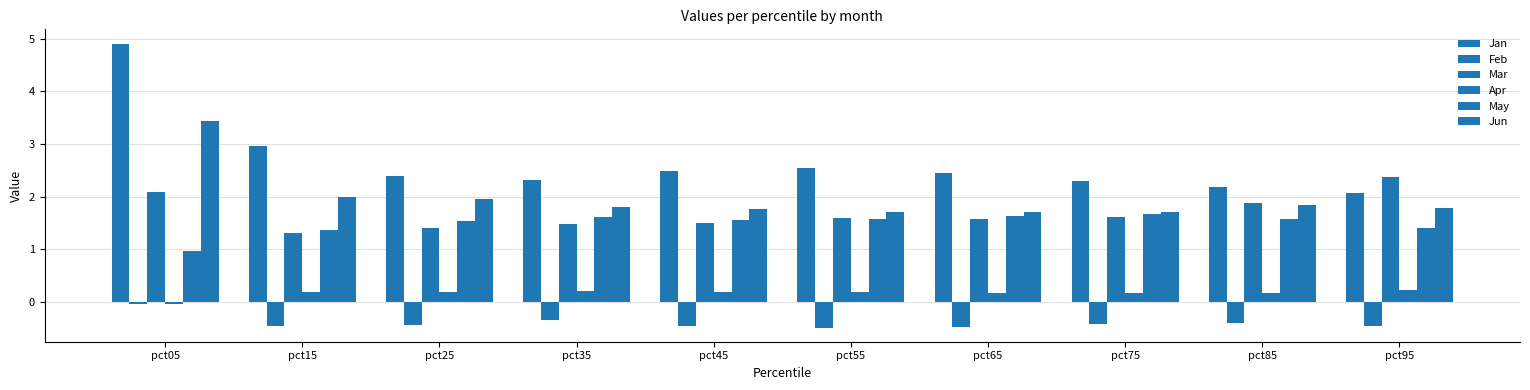

How many series are shown in this chart?

6